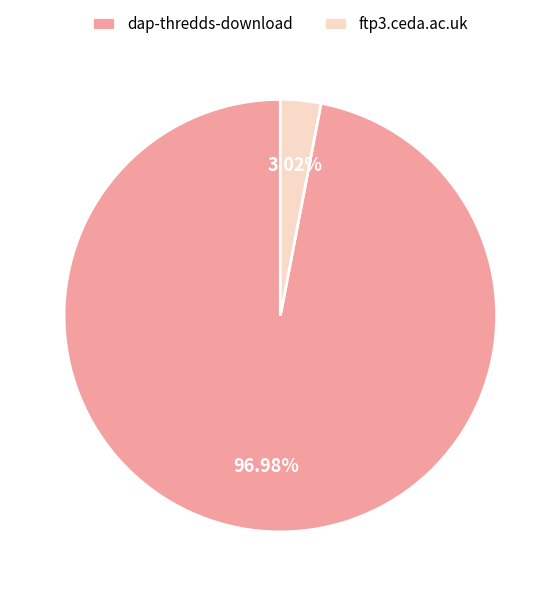

What is the largest slice in the pie chart?

dap-thredds-download